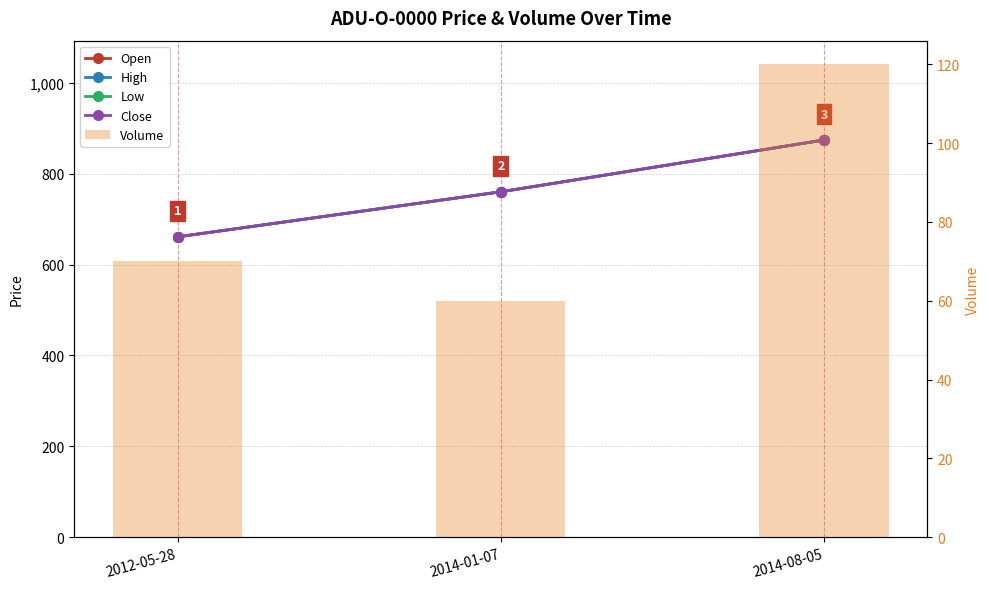

Which series has the largest total across all categories?

Open